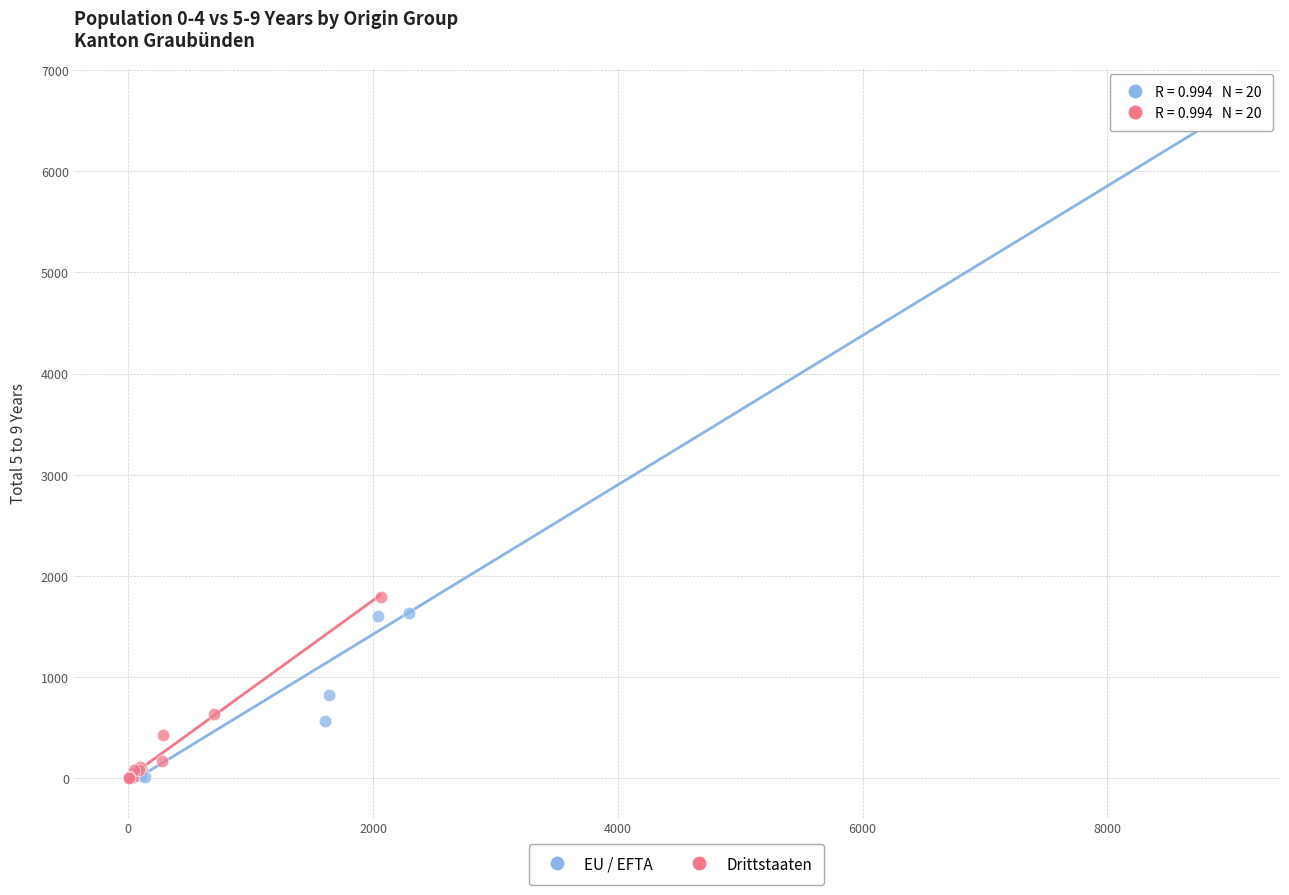

Which series contains the highest Y value?

EU / EFTA